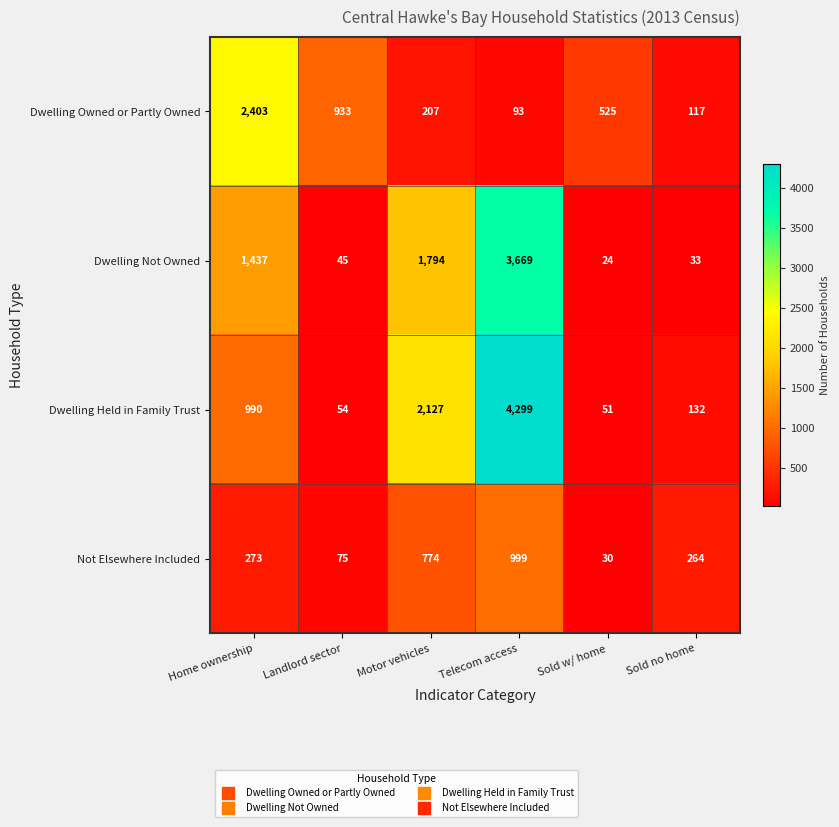

Reading left to right, transcribe all the data shown in this chart.

Dwelling Owned or Partly Owned: Home ownership=2403	Landlord sector=933	Motor vehicles=207	Telecom access=93	Sold w/ home=525	Sold no home=117
Dwelling Not Owned: Home ownership=1437	Landlord sector=45	Motor vehicles=1794	Telecom access=3669	Sold w/ home=24	Sold no home=33
Dwelling Held in Family Trust: Home ownership=990	Landlord sector=54	Motor vehicles=2127	Telecom access=4299	Sold w/ home=51	Sold no home=132
Not Elsewhere Included: Home ownership=273	Landlord sector=75	Motor vehicles=774	Telecom access=999	Sold w/ home=30	Sold no home=264